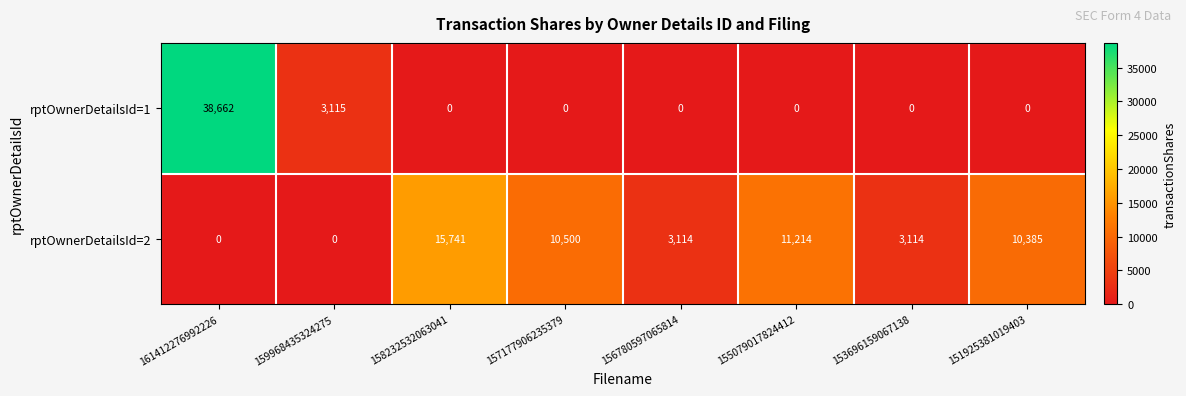

Which series changed the most between 158232532063041 and 157177906235379?

rptOwnerDetailsId=2